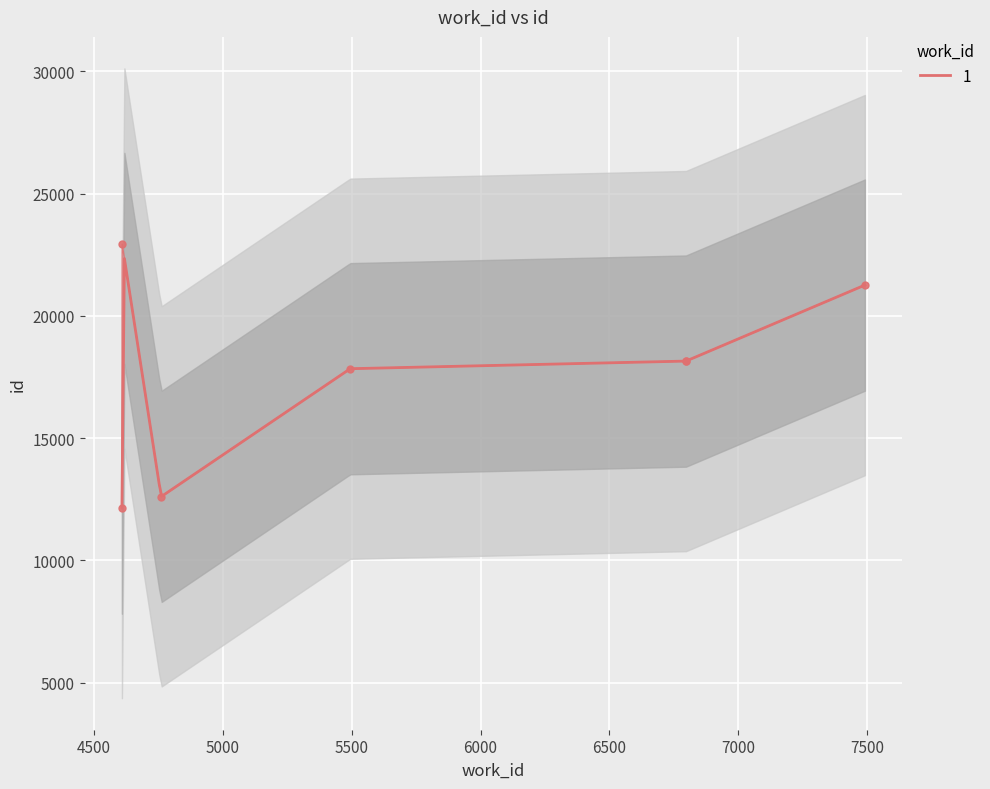

What is the highest value of the 1 series?

22342.4